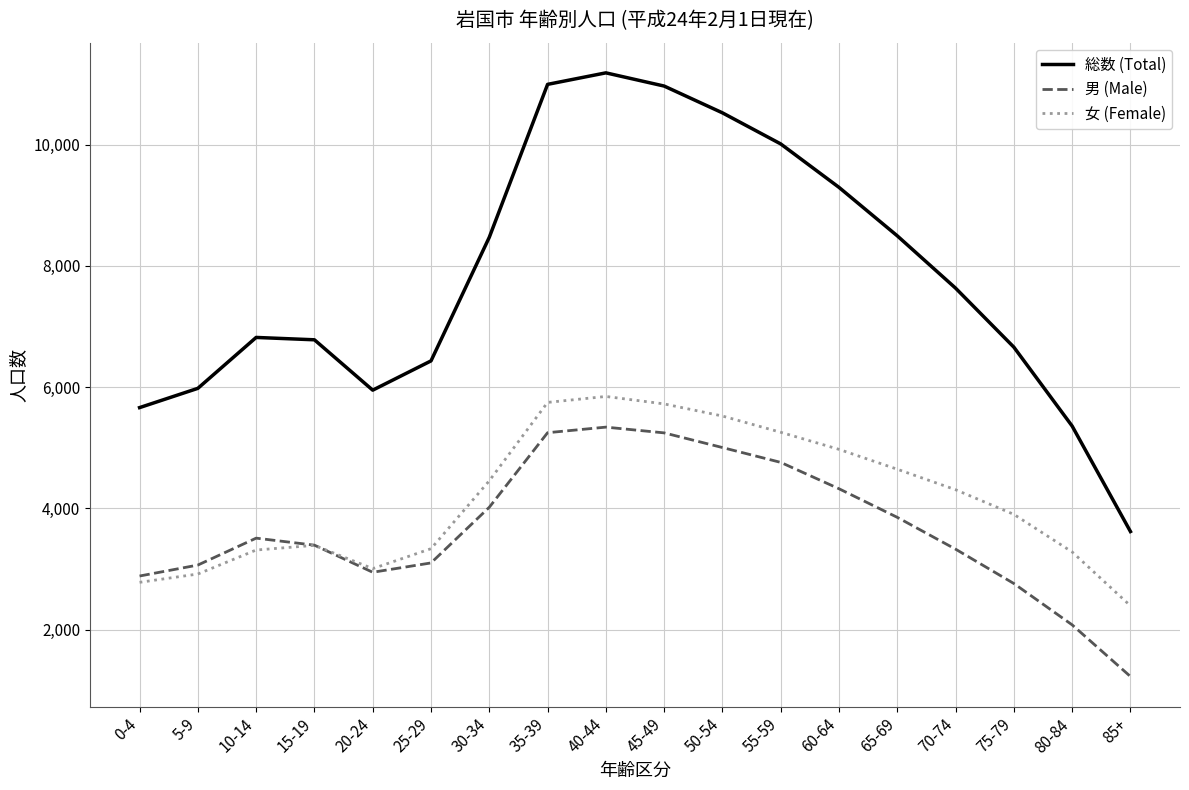

Which series has the widest spread of values?

総数 (Total)